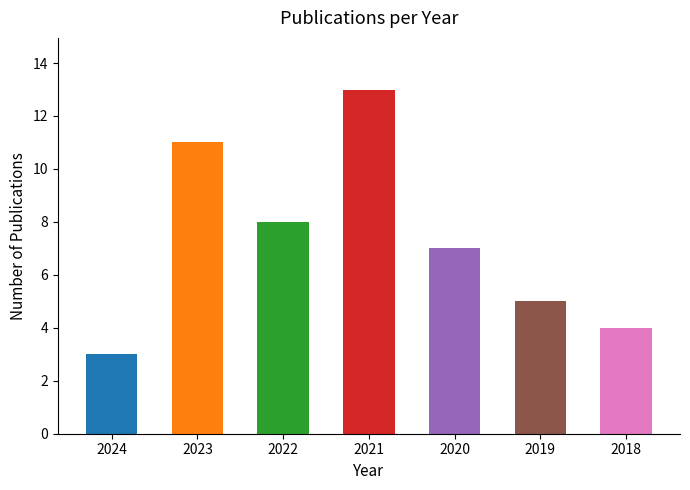

Does the chart contain any negative values?

No